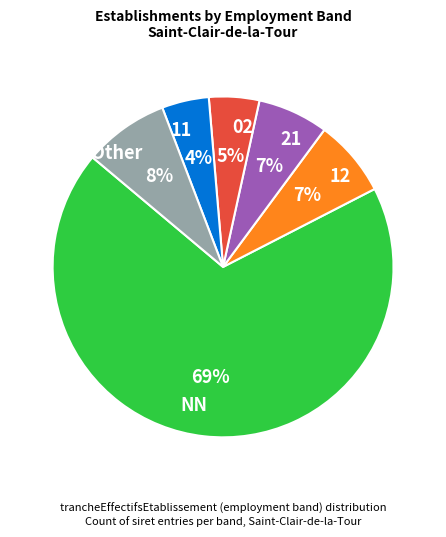

How many slices are in this pie chart?

6